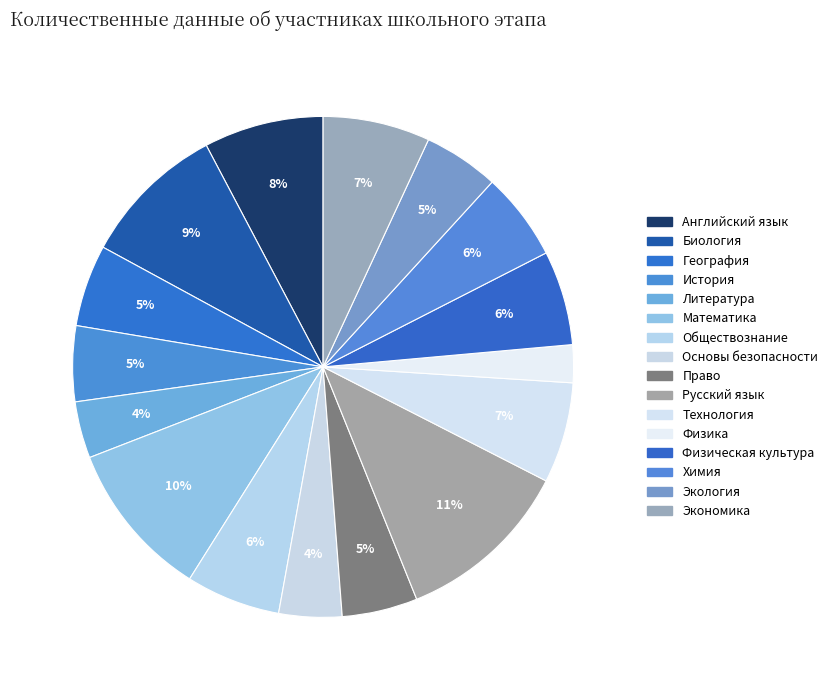

Do Экология and Математика together represent more than half of the pie?

No